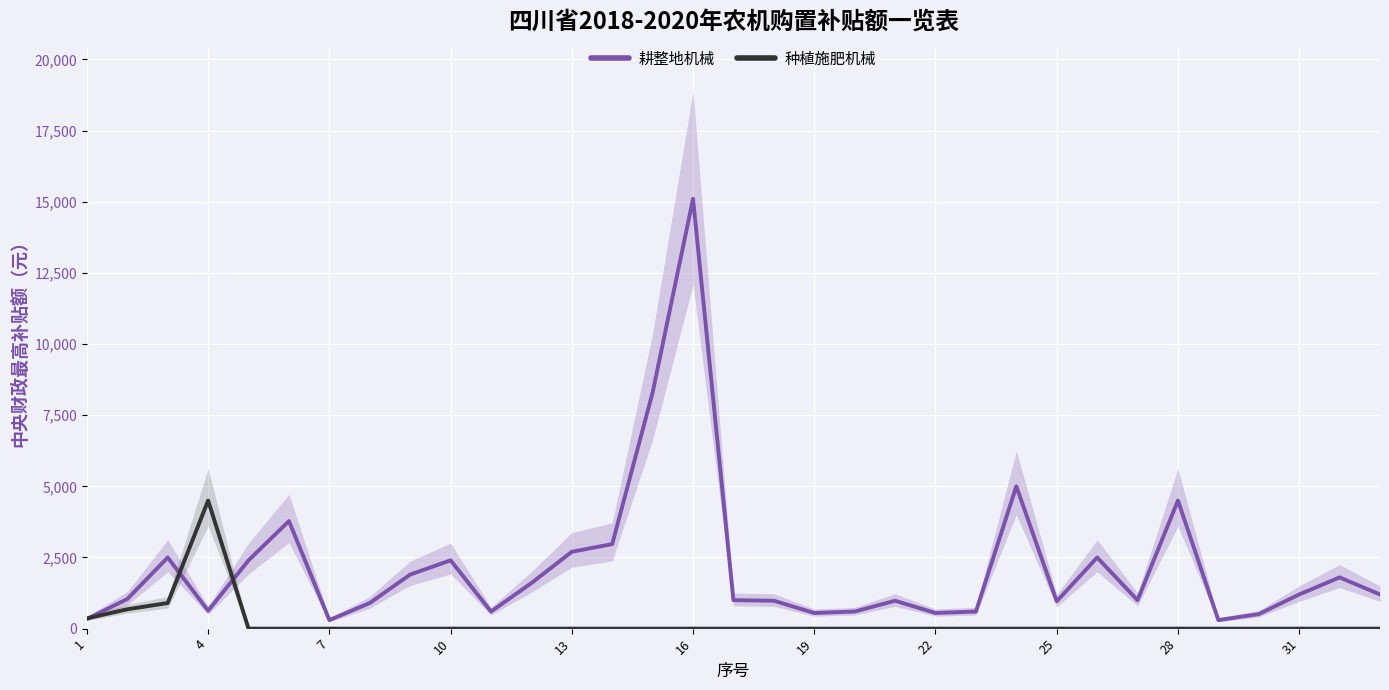

What are all the series names shown in the legend?

耕整地机械, 种植施肥机械